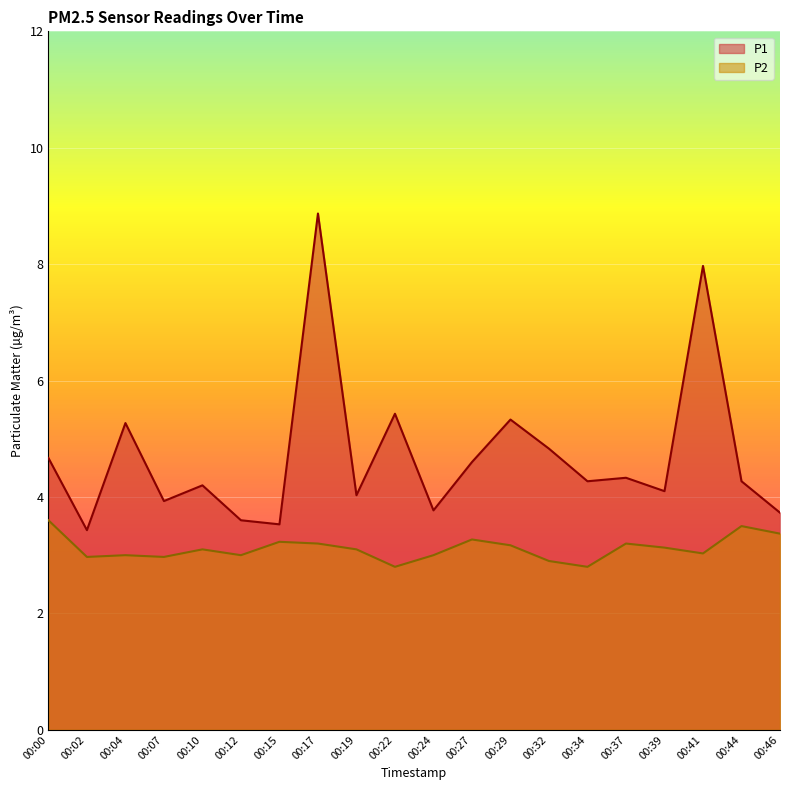

How many series are shown in this chart?

2